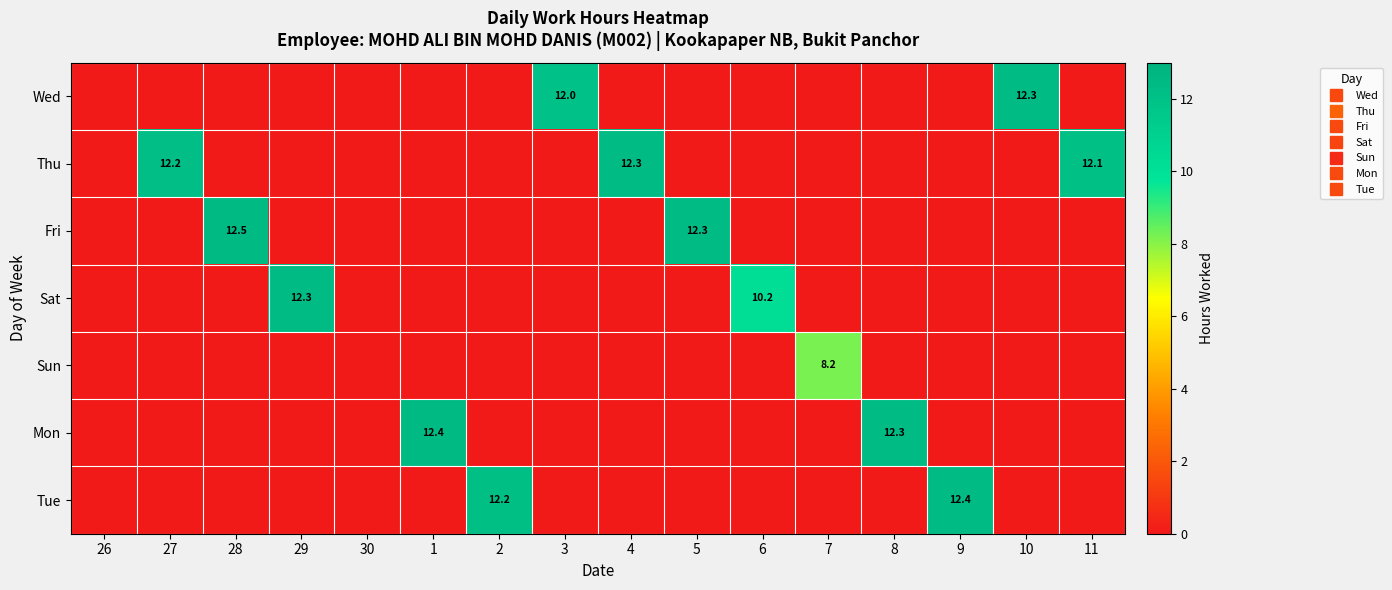

Is it true that Mon equals 0.0 at 4?

True